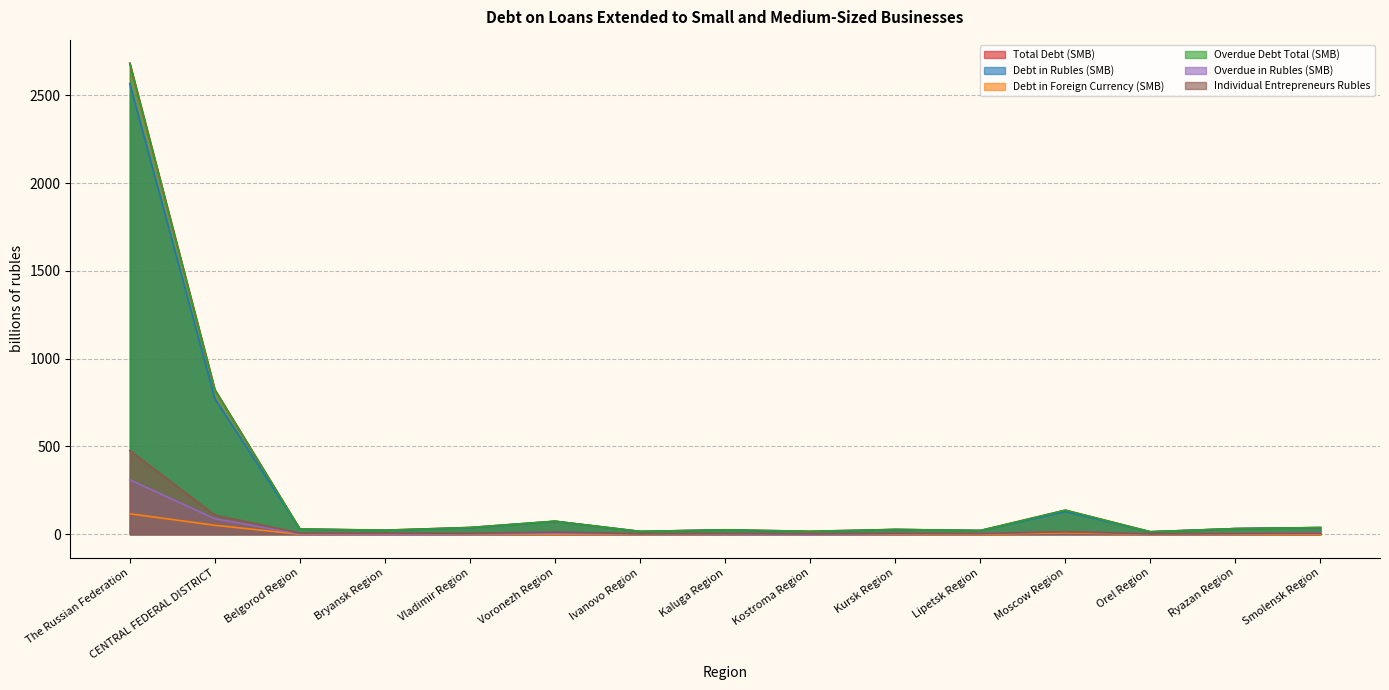

True or false: Debt in Rubles (SMB) and Overdue Debt Total (SMB) cross at least once.

False